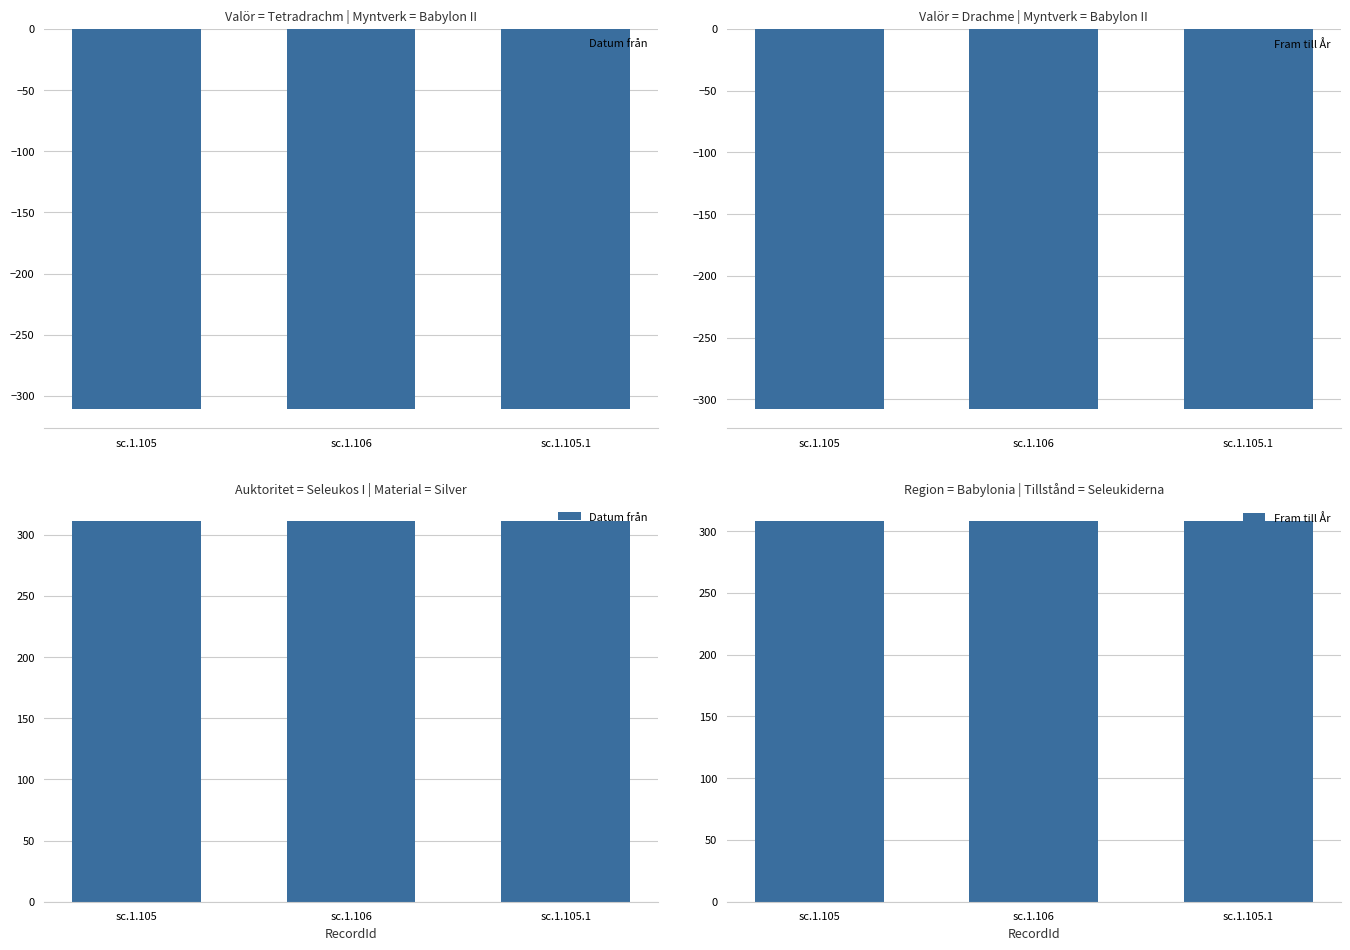

Reading right to left, list all the values displayed in this chart.

Datum från: sc.1.105.1=311	sc.1.106=311	sc.1.105=311
Fram till År: sc.1.105.1=308	sc.1.106=308	sc.1.105=308